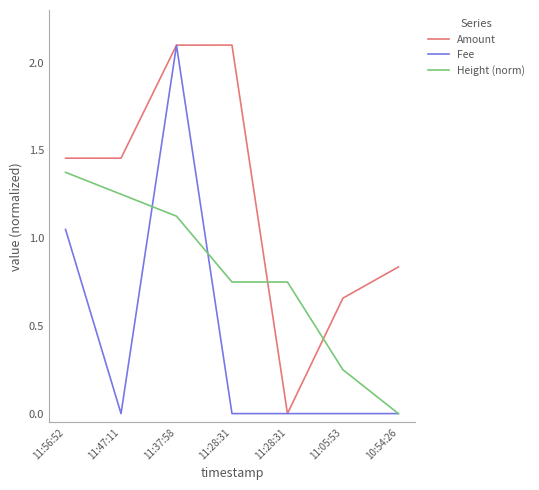

What is the value of the Height (norm) point at the 1st from the left?

1.4